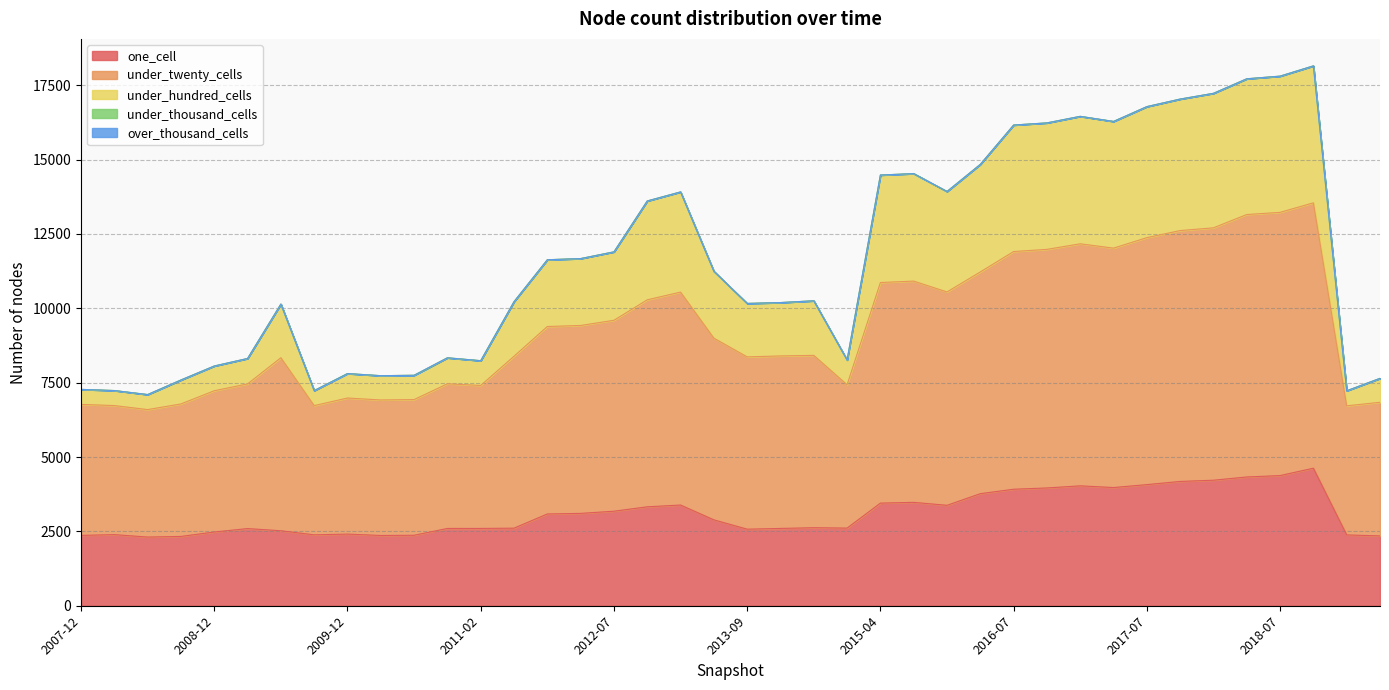

Does the chart have visible grid lines?

Yes